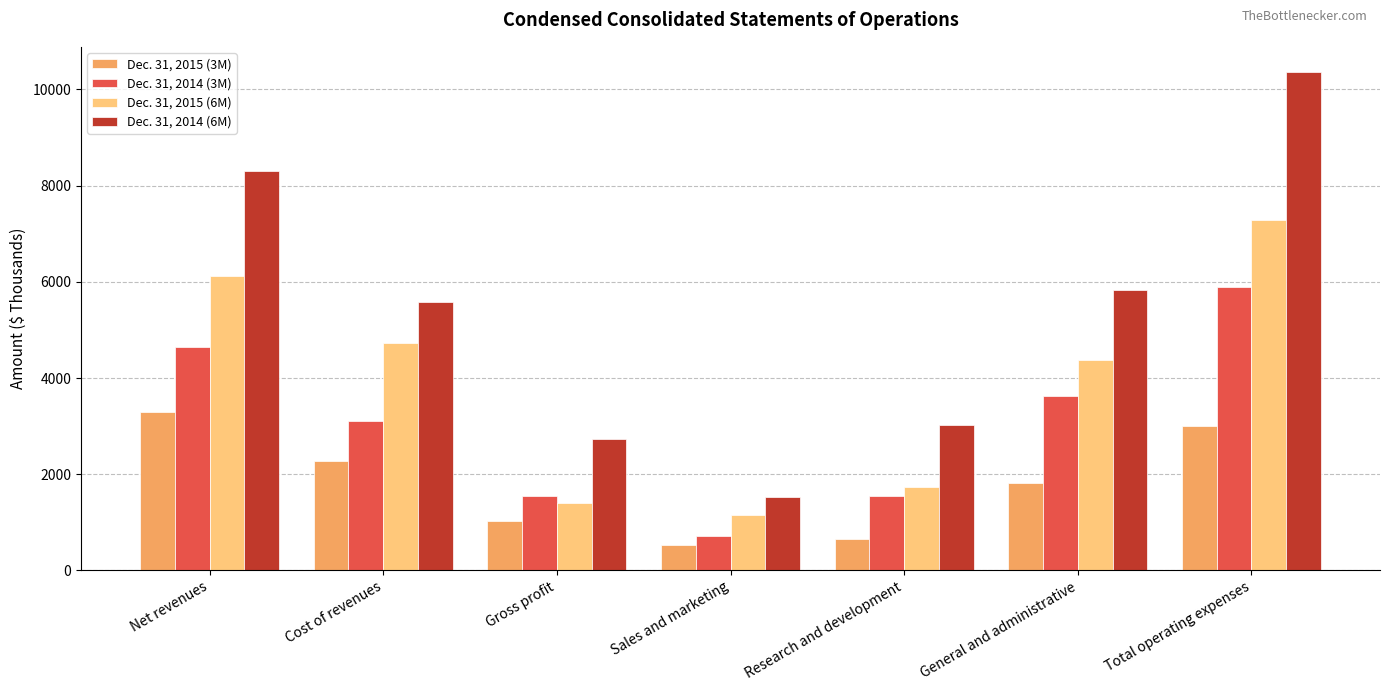

What is the total value across all series at General and administrative?

15650